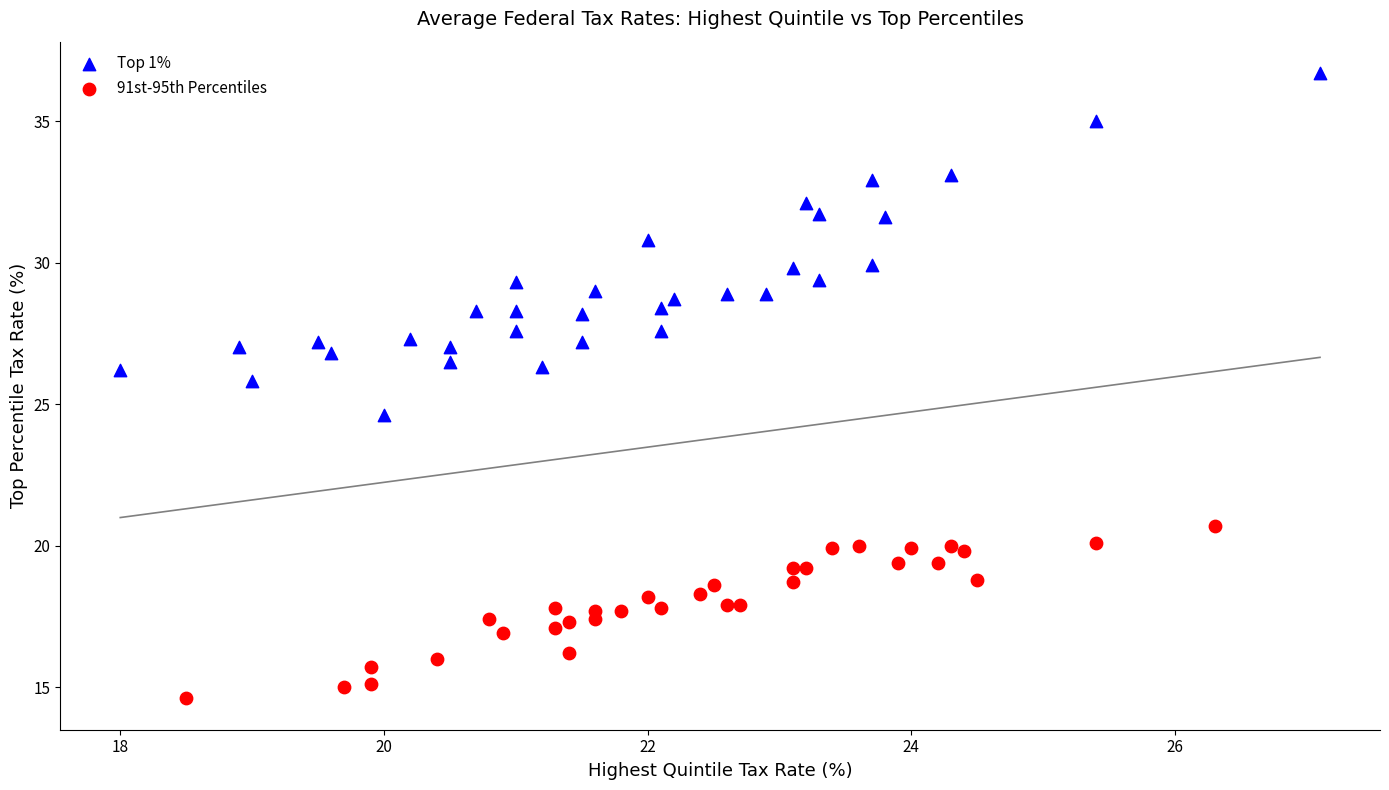

Which series contains the lowest Y value?

91st-95th Percentiles